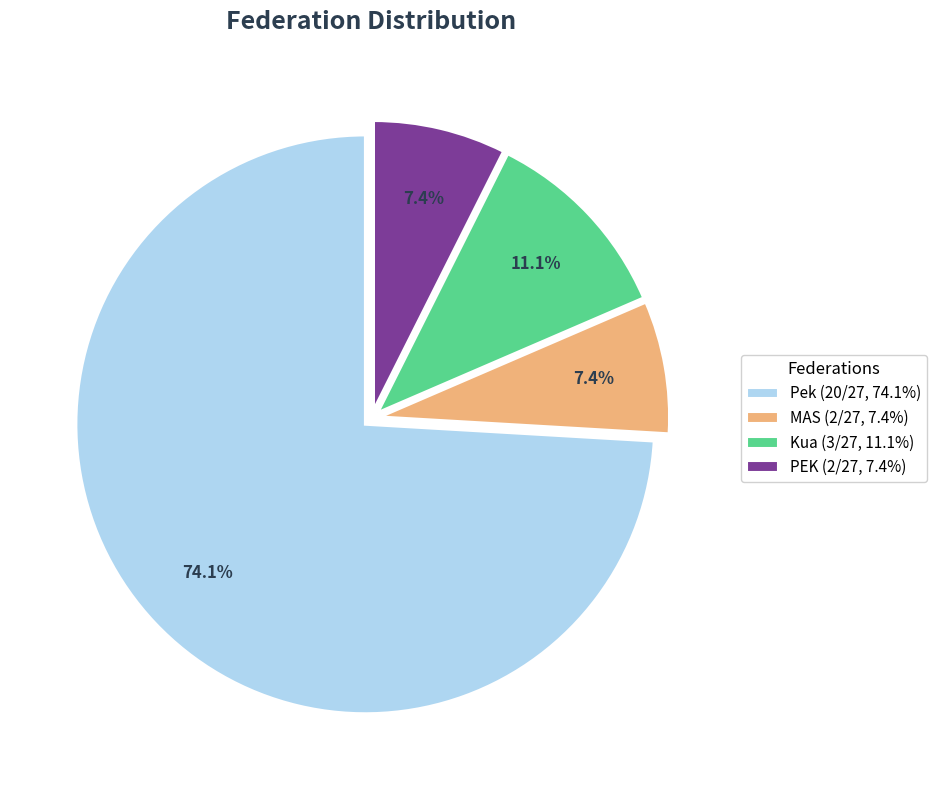

Does any single category account for the majority?

Yes